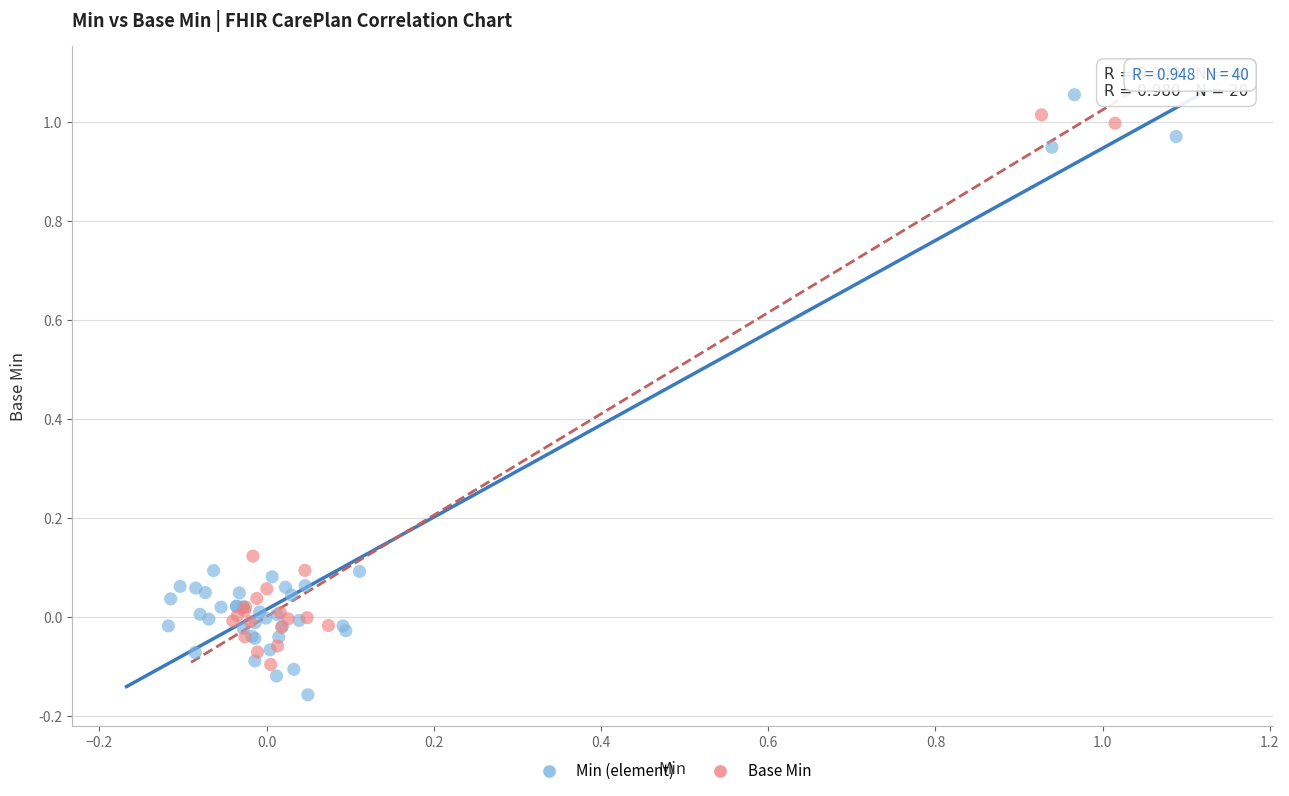

Which series reaches the minimum Y coordinate?

Min (element)